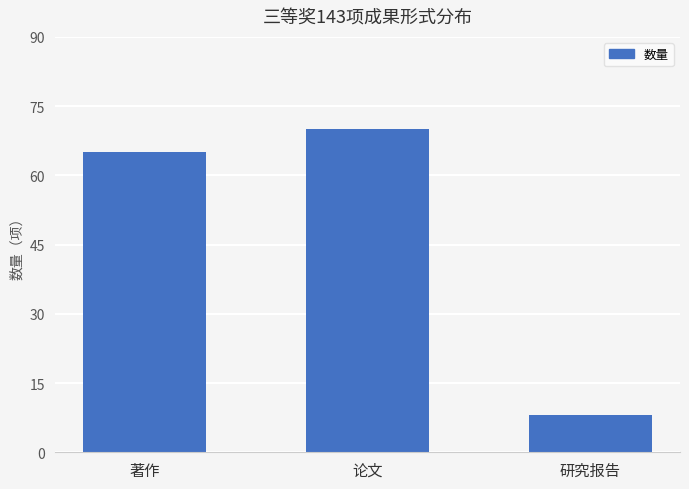

At which label is the value closest to 39?

著作